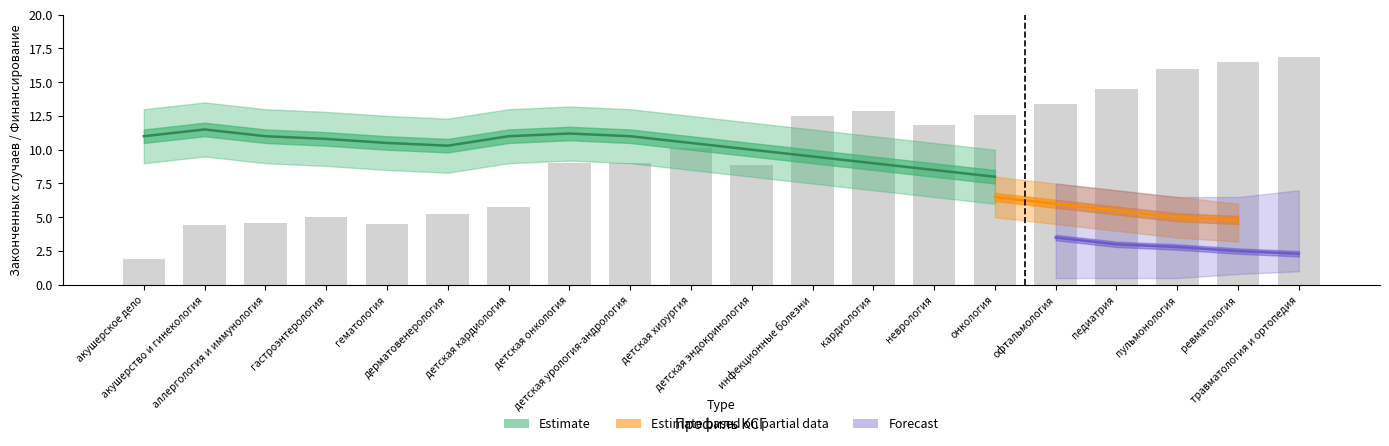

How many bars are there in total?

20